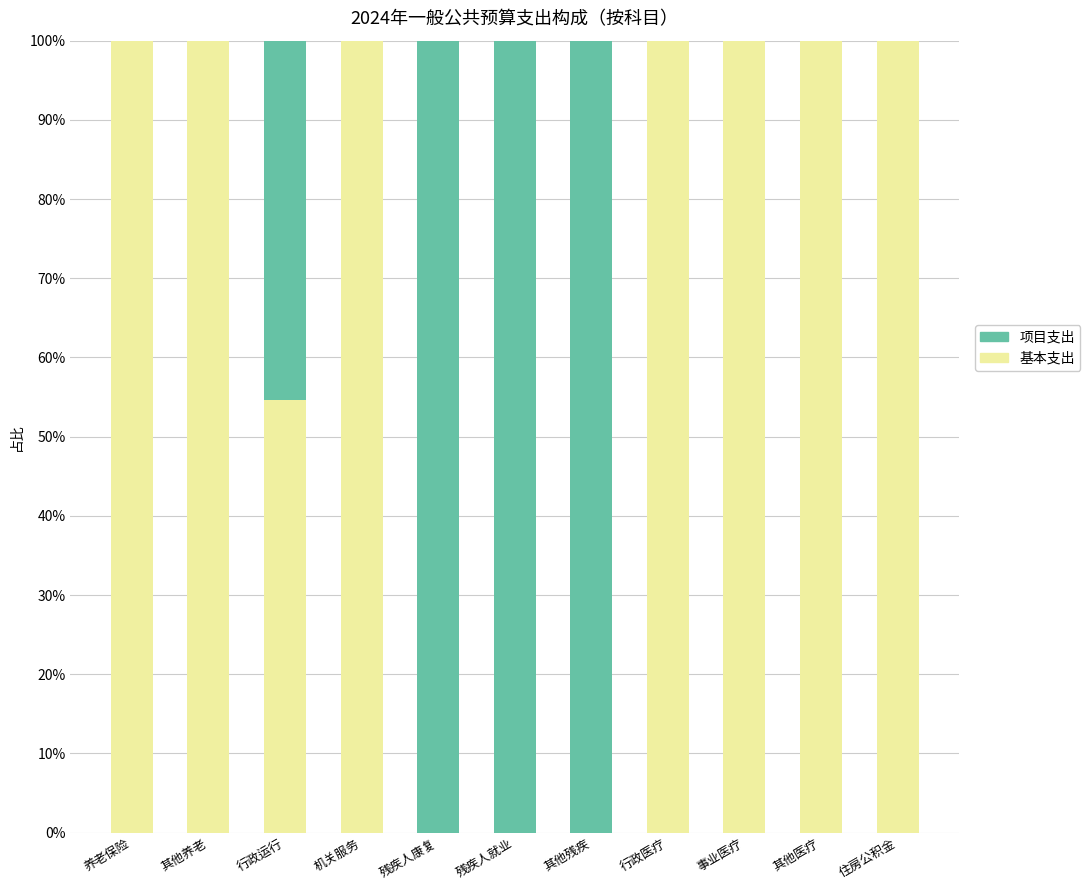

What is the highest value of the 基本支出 series?

100.0